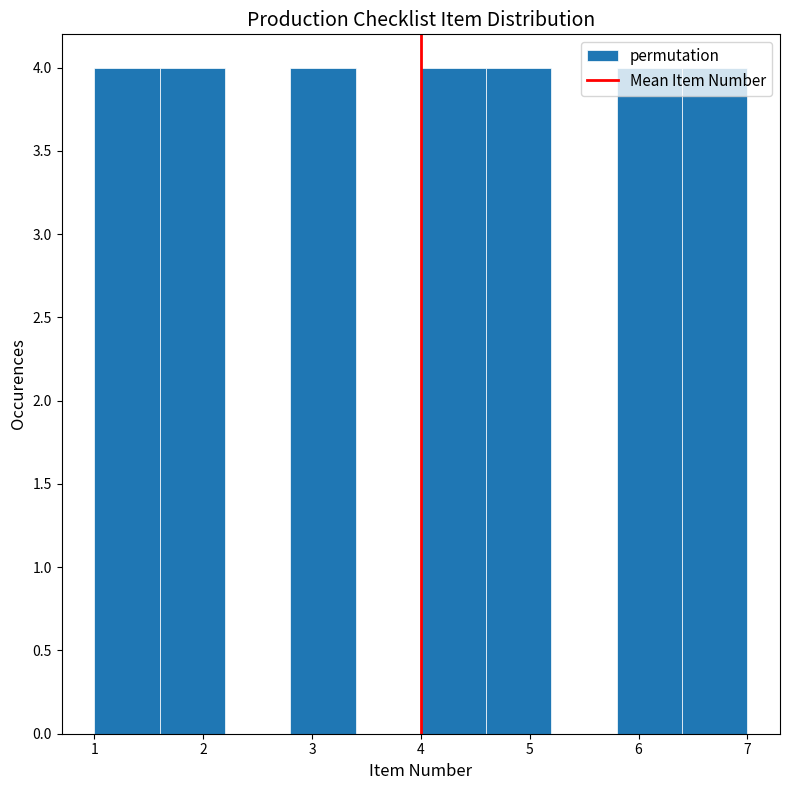

Reading left to right, list every bar in this chart as the range it spans on the x-axis followed by its height. The values are not printed on the chart, so give them approximately, as read against the axis.

1.0 to 1.6: 4
1.6 to 2.2: 4
2.2 to 2.8: 0
2.8 to 3.4: 4
3.4 to 4.0: 0
4.0 to 4.6: 4
4.6 to 5.2: 4
5.2 to 5.8: 0
5.8 to 6.4: 4
6.4 to 7.0: 4